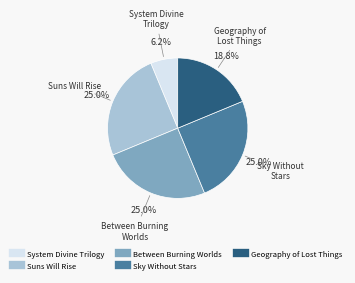

Is there any slice that represents more than half of the pie?

No